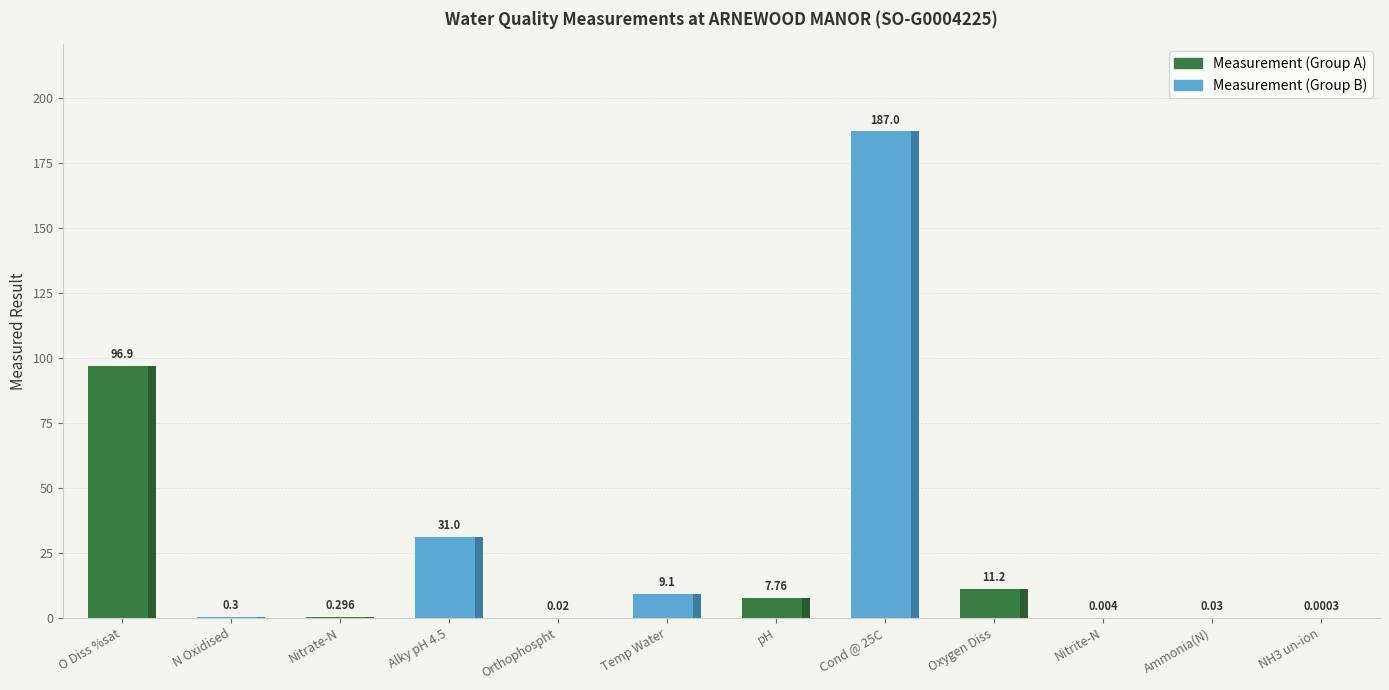

The chart shows a value of 170.6 at O Diss %sat. True or false?

False